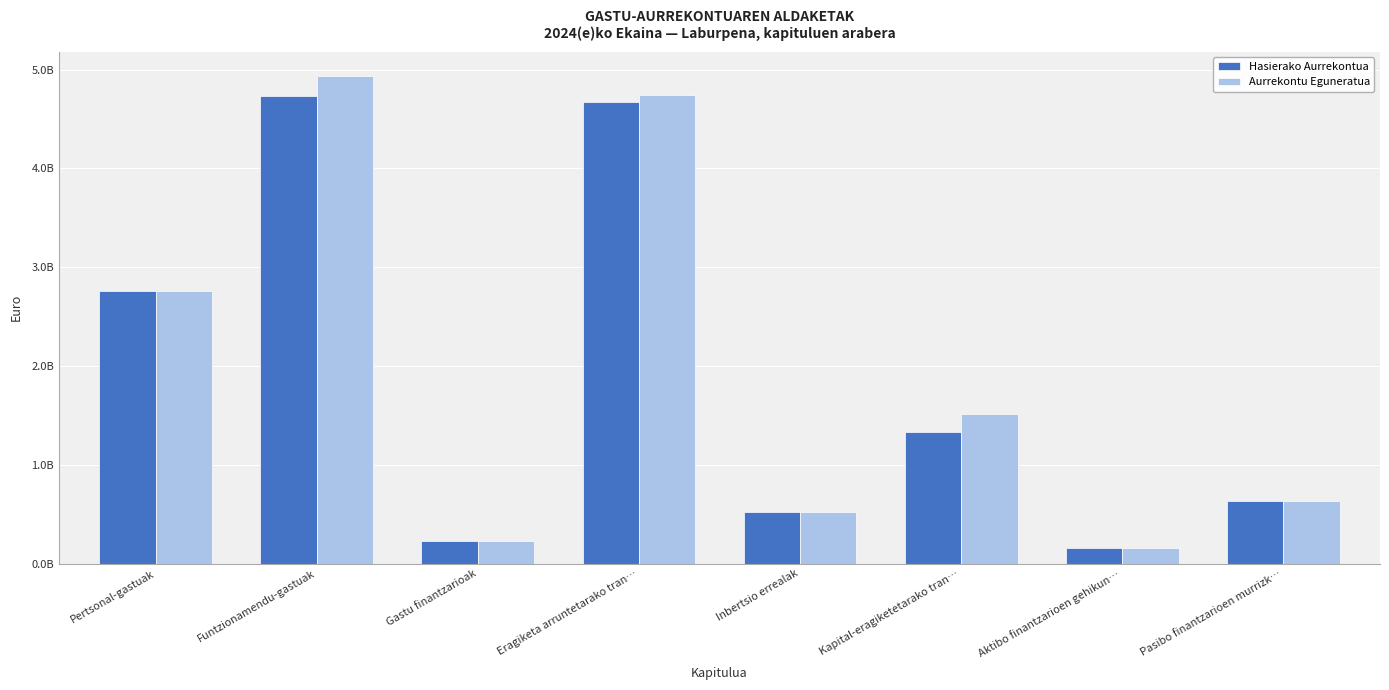

What are all the series names shown in the legend?

Hasierako Aurrekontua, Aurrekontu Eguneratua